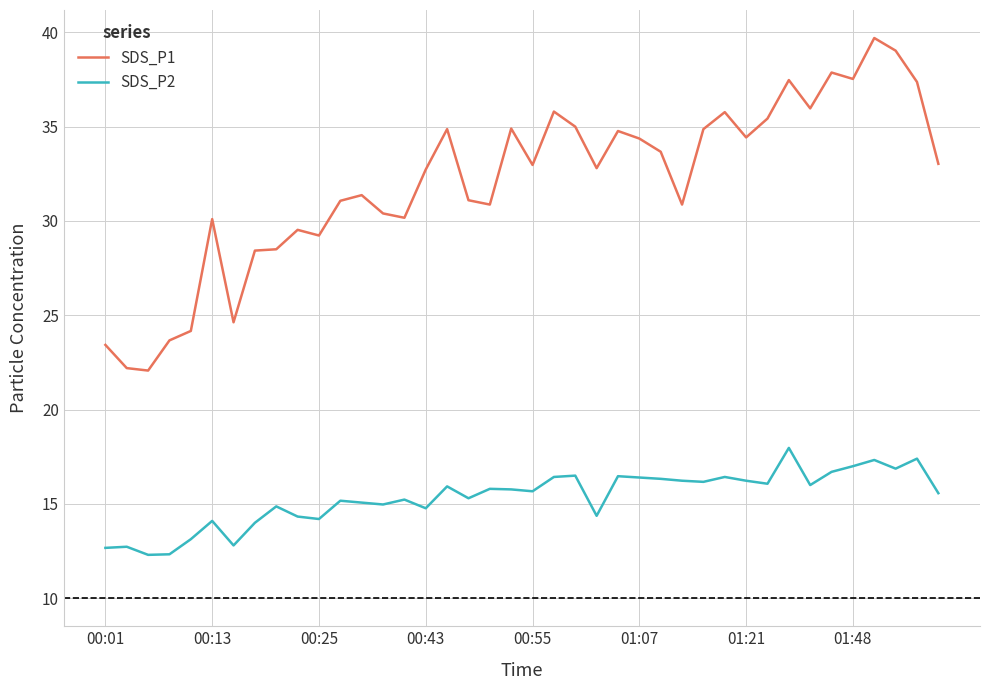

True or false: SDS_P1 and SDS_P2 intersect in this chart.

False